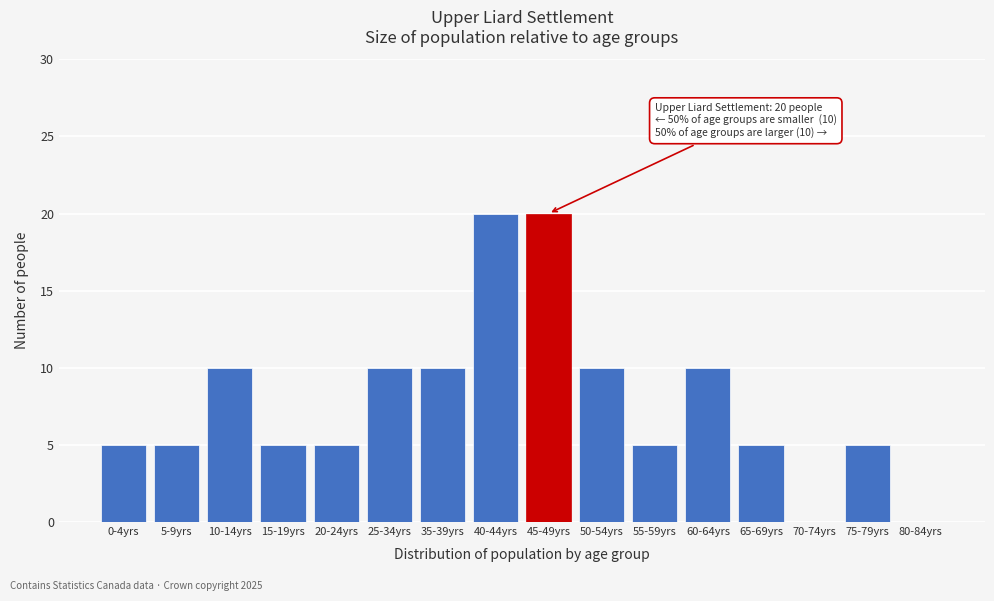

Reading right to left, list all the values displayed in this chart.

80-84yrs=0	75-79yrs=5	70-74yrs=0	65-69yrs=5	60-64yrs=10	55-59yrs=5	50-54yrs=10	45-49yrs=20	40-44yrs=20	35-39yrs=10	25-34yrs=10	20-24yrs=5	15-19yrs=5	10-14yrs=10	5-9yrs=5	0-4yrs=5